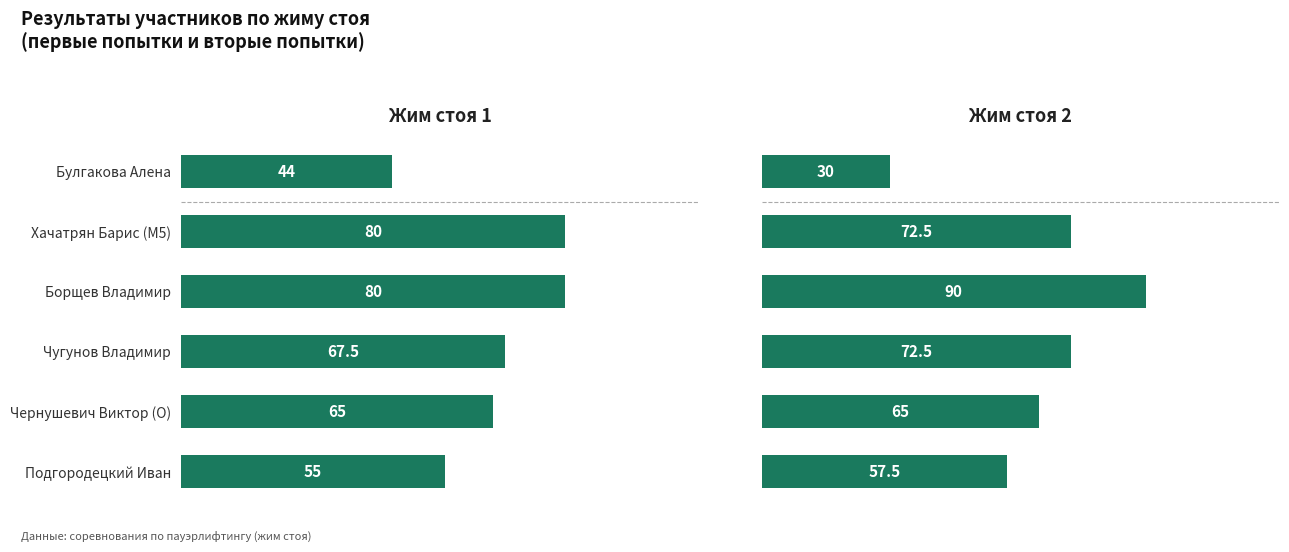

List the series in order of their overall mean, lowest first.

Жим стоя 2, Жим стоя 1